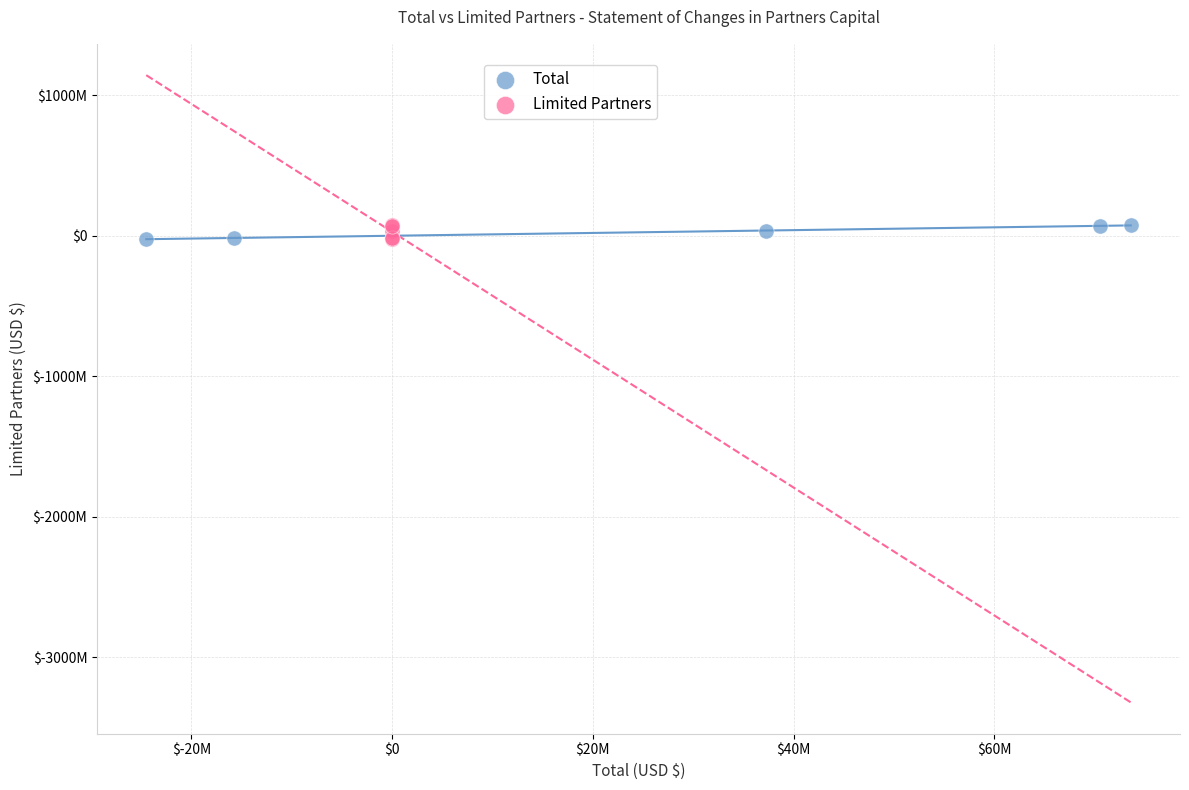

What are all the series names shown in the legend?

Total, Limited Partners